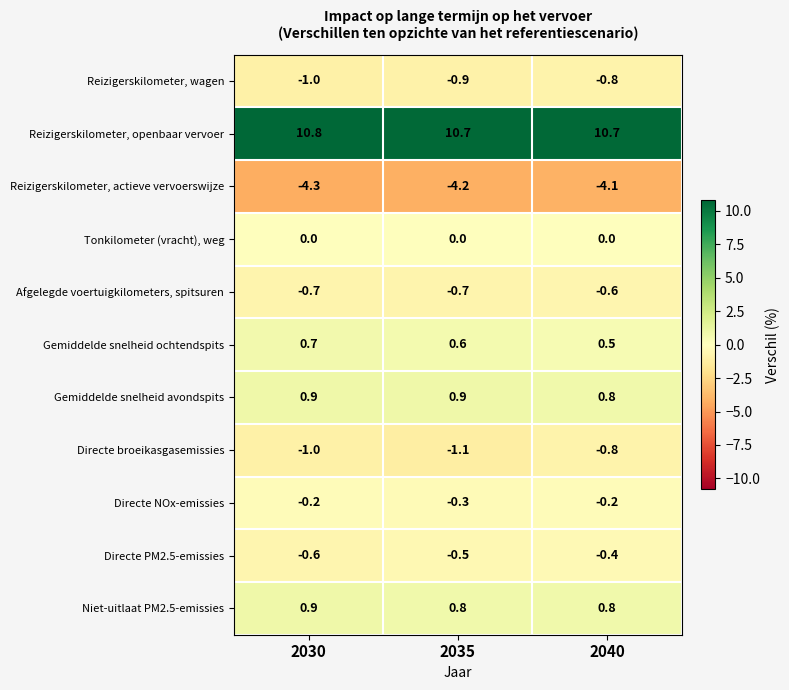

Which category has the highest value across all series?

2030